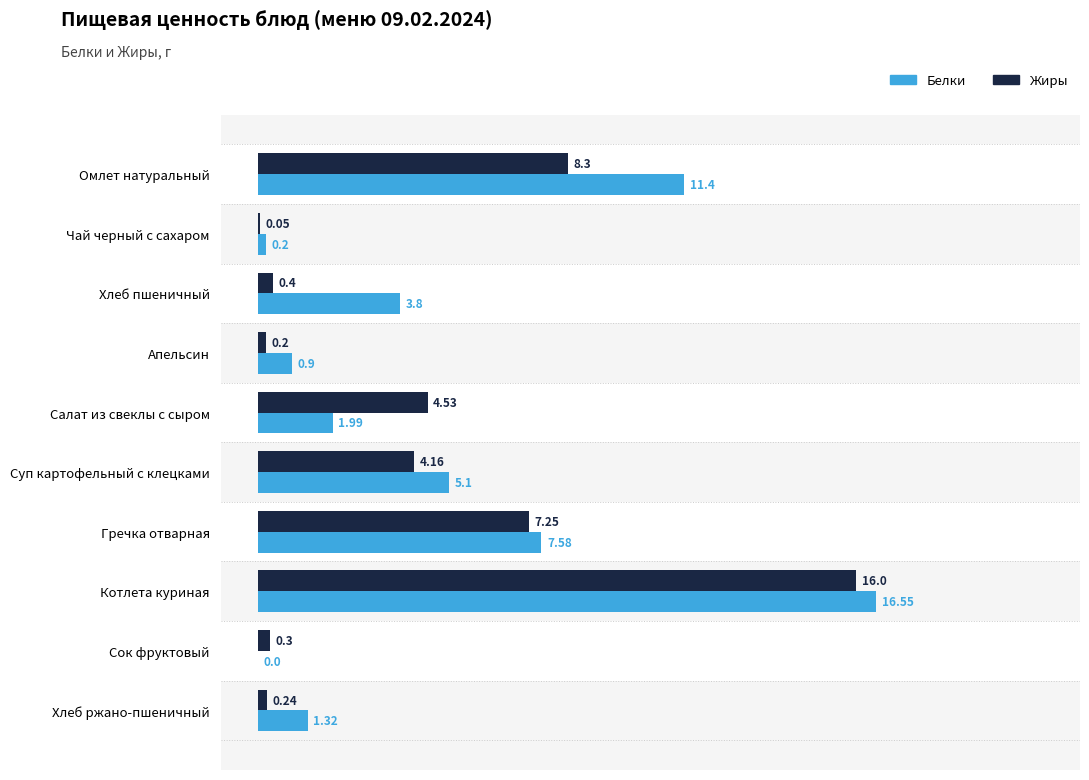

How many values in the Белки series are below 3?

5